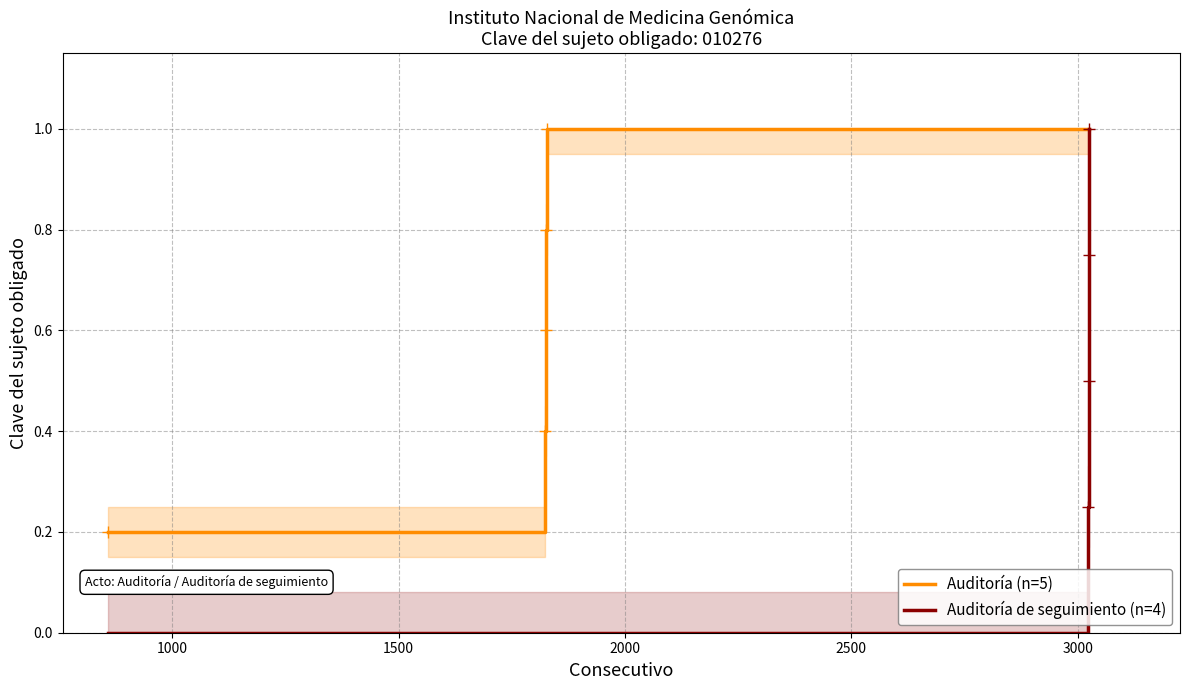

What is the value of the Auditoría (n=5) point at the 9th from the left?

1.0